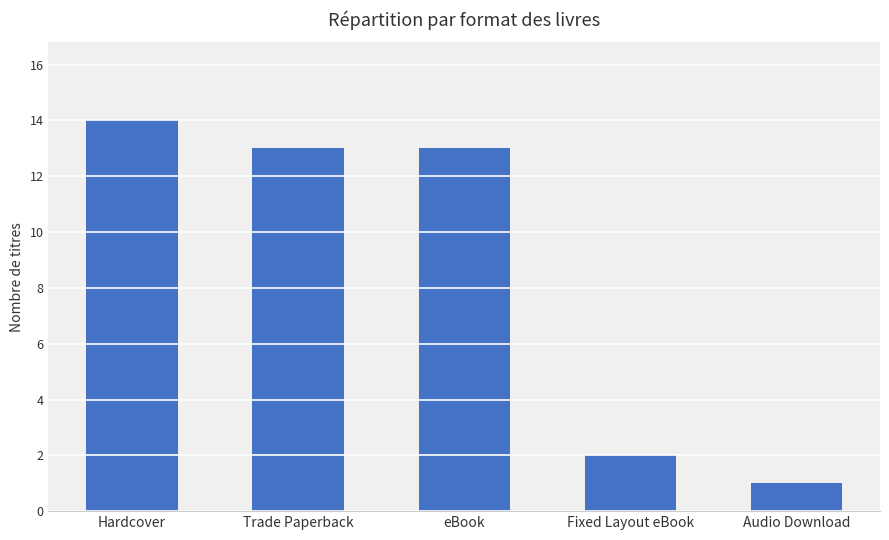

What is the ratio of the value at Fixed Layout eBook to the value at Trade Paperback?

0.2